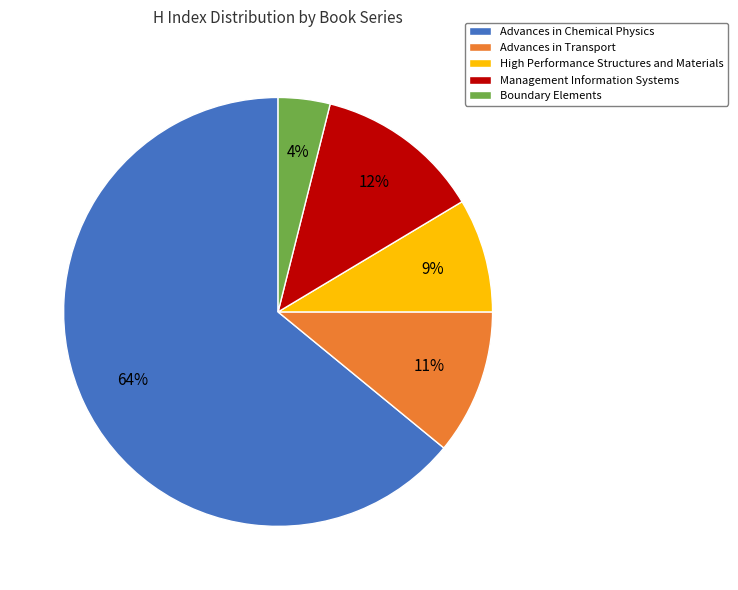

To the nearest percent, what is the average slice percentage?

20%